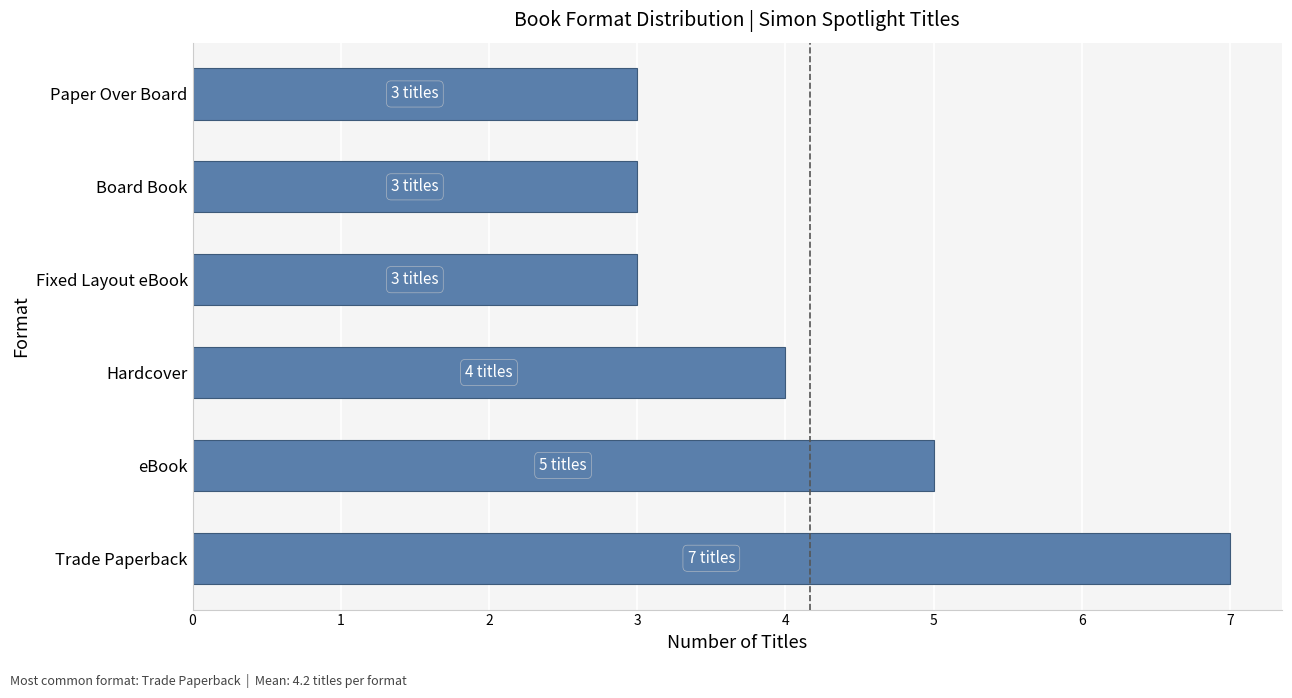

True or false: the data shows 7 at Trade Paperback.

True